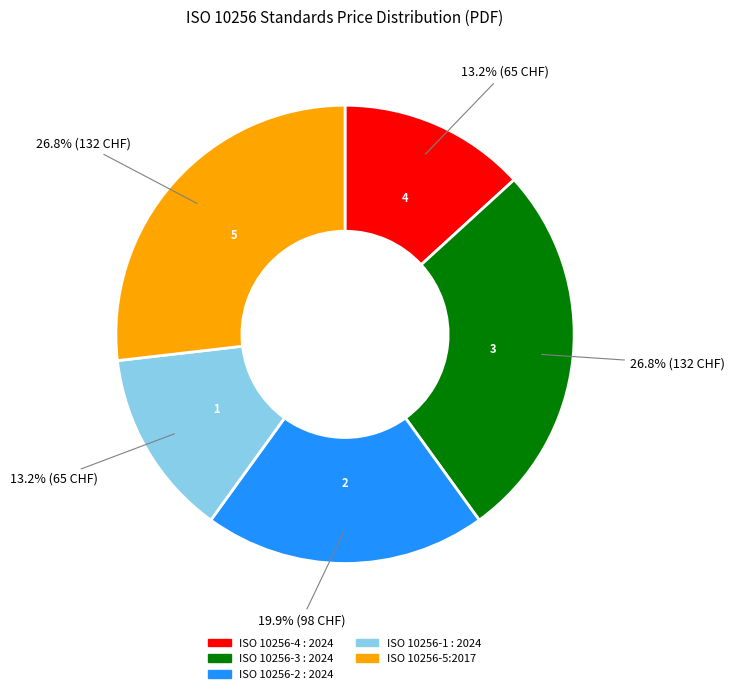

Which has a higher value, ISO 10256-1 : 2024 or ISO 10256-3 : 2024?

ISO 10256-3 : 2024